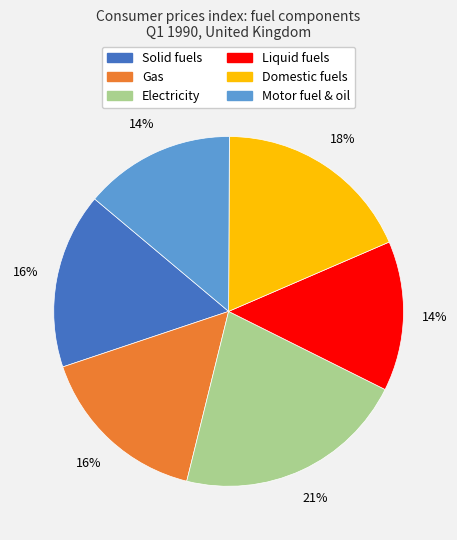

How many slices are in this pie chart?

6